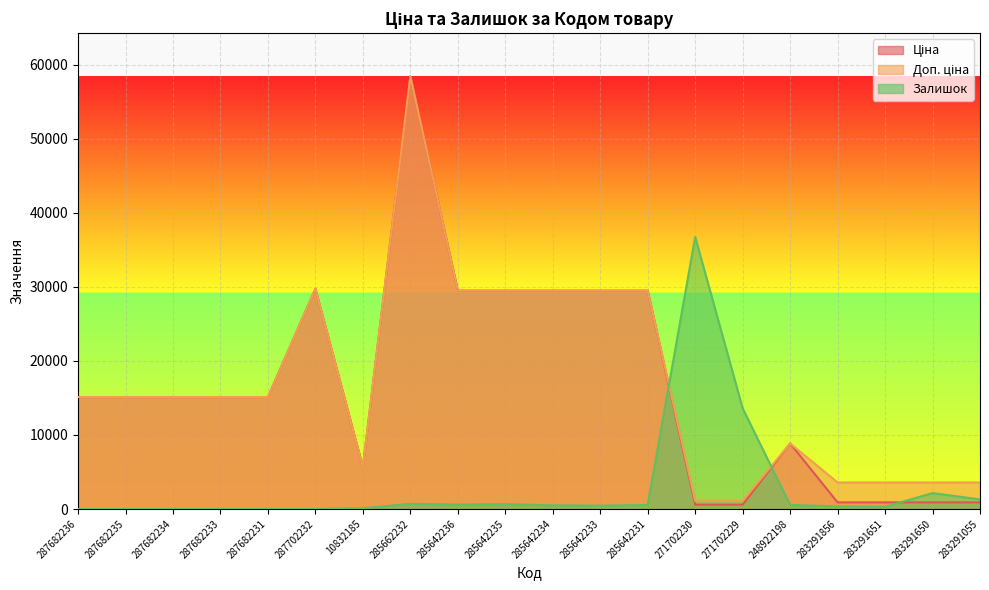

Which series ends up on top after the final intersection of Доп. ціна and Залишок?

Доп. ціна